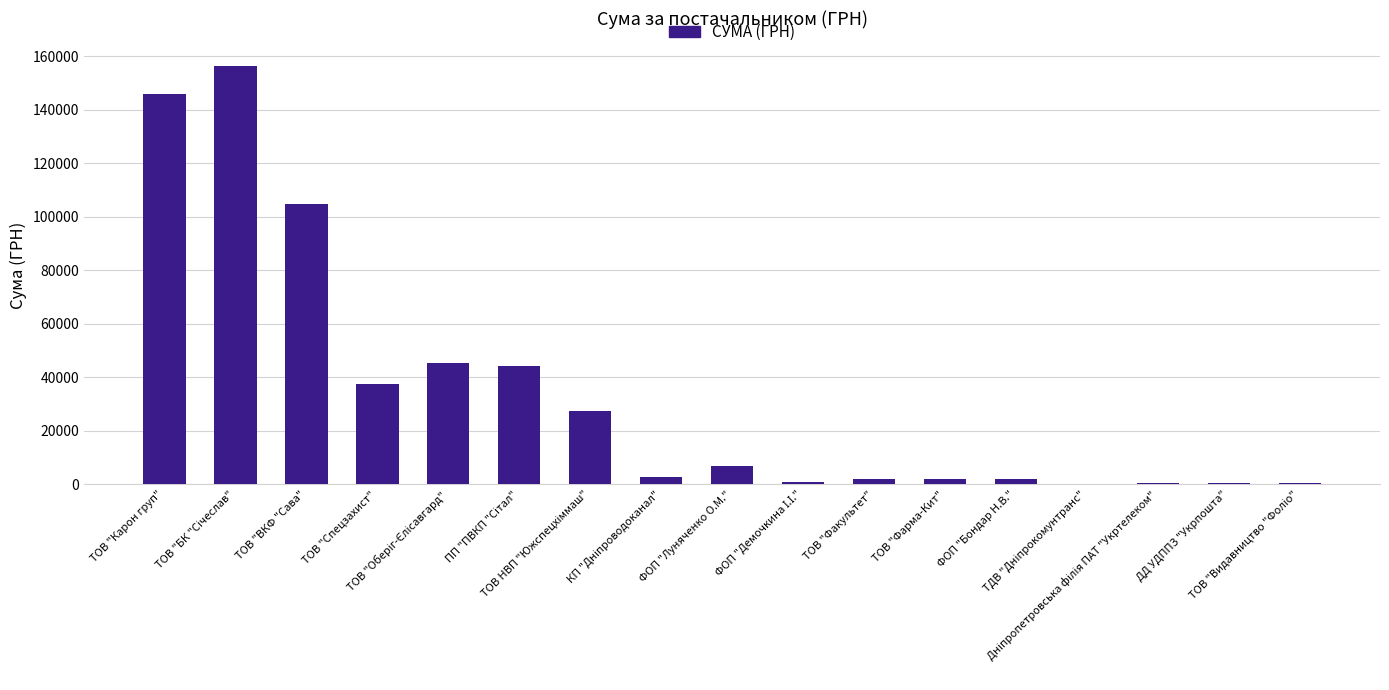

What is the sum of all values?

580565.5